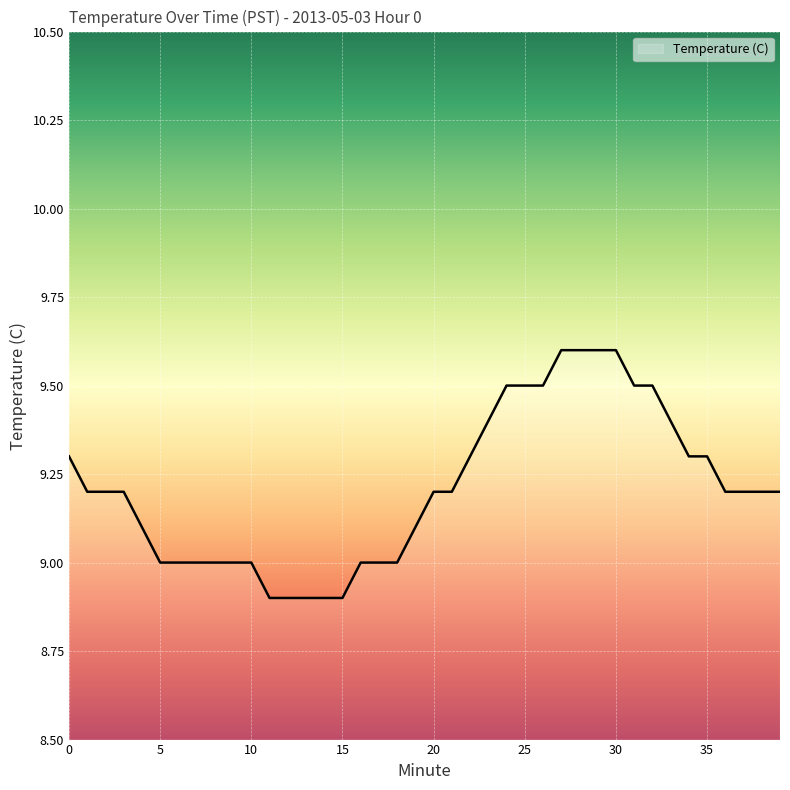

What is the smallest value displayed?

8.9